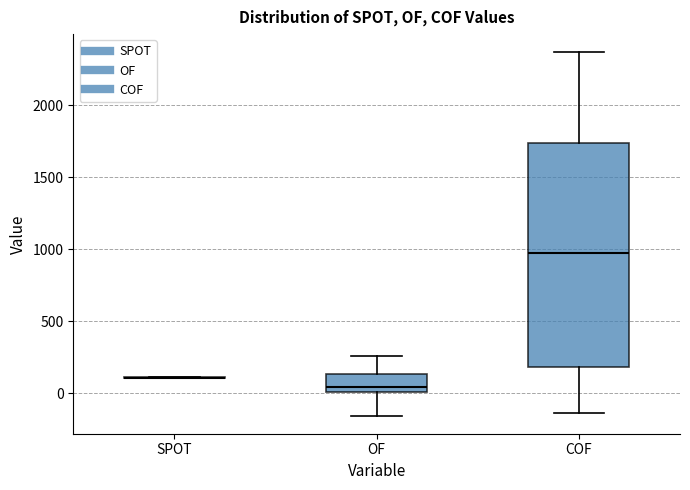

Reading left to right, read every box against the y-axis: the position of its median line, the range the box covers, and the ends of its whiskers. The values are not printed on the chart, so give them approximately, as read against the axis.

SPOT: box collapsed to a line at 100, whiskers 100 to 100
OF: median 50, box 0 to 150, whiskers -150 to 250
COF: median 1000, box 200 to 1750, whiskers -150 to 2350